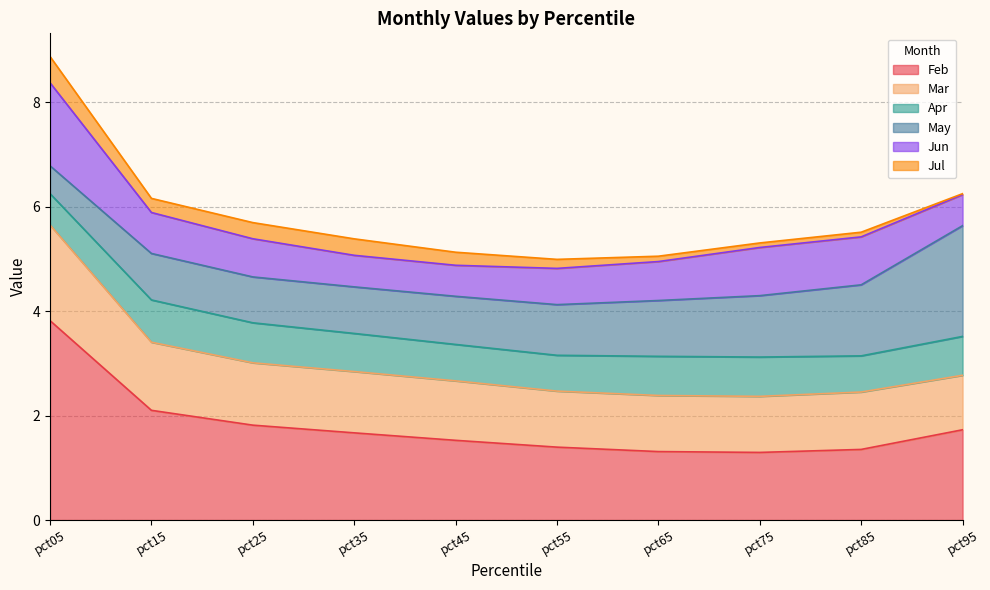

Rank the categories by May value from highest to lowest.

pct95, pct85, pct75, pct65, pct55, pct45, pct35, pct15, pct25, pct05